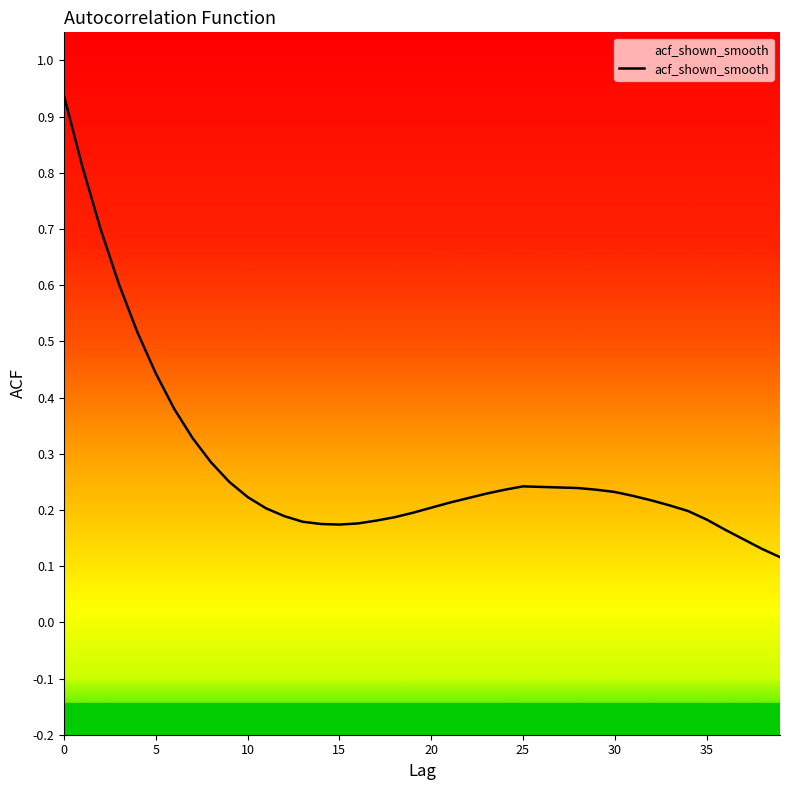

What is the sum of the values at 33 and 30?

0.4